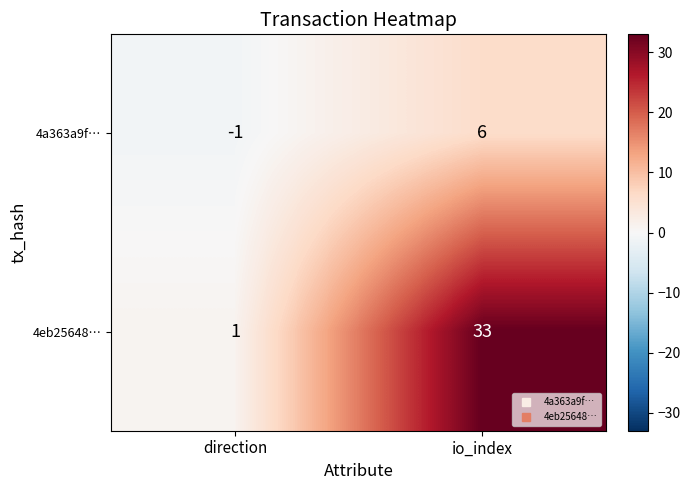

The 4eb25648… series shows 33 at io_index. True or false?

True